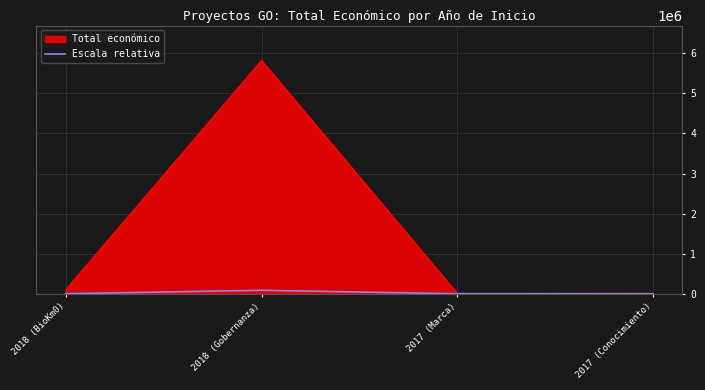

Which series has the widest spread of values?

Total económico